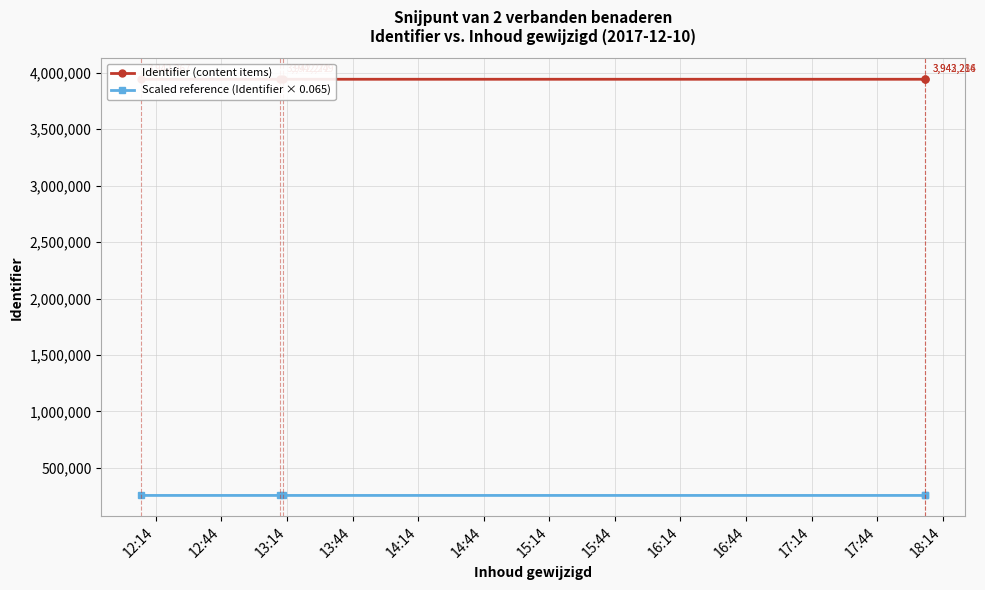

What is the minimum value for Scaled reference (Identifier × 0.065)?

256246.2